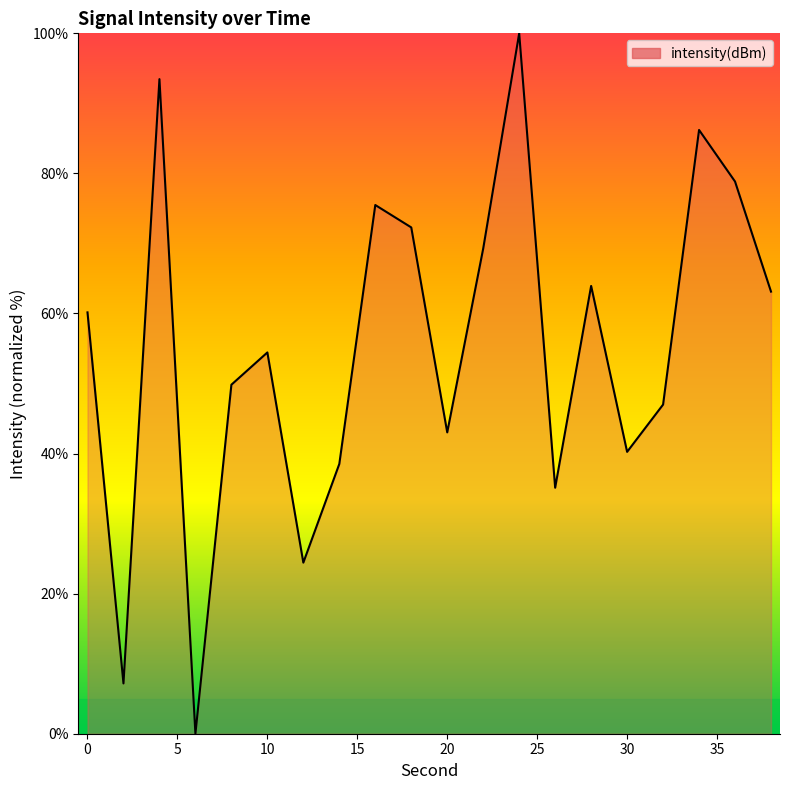

What is the greatest value displayed?

100.0